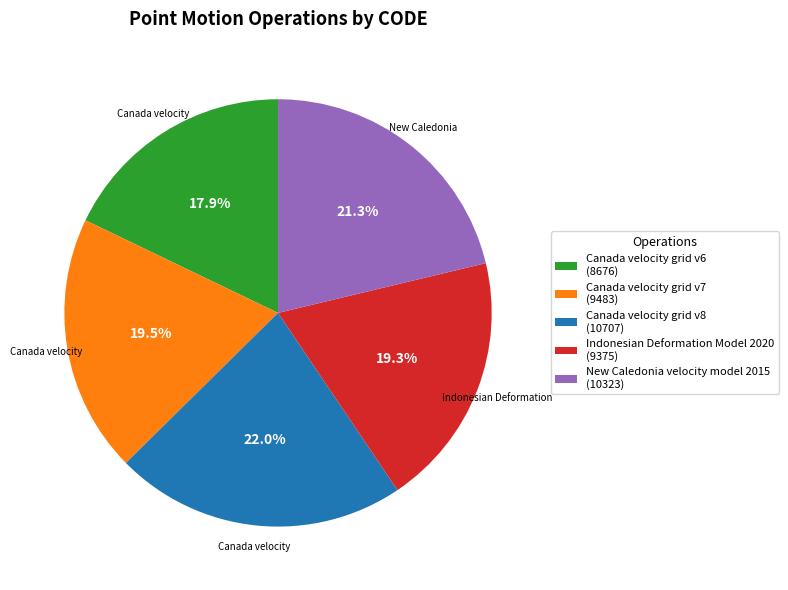

Which slice is the largest?

Canada velocity grid v8